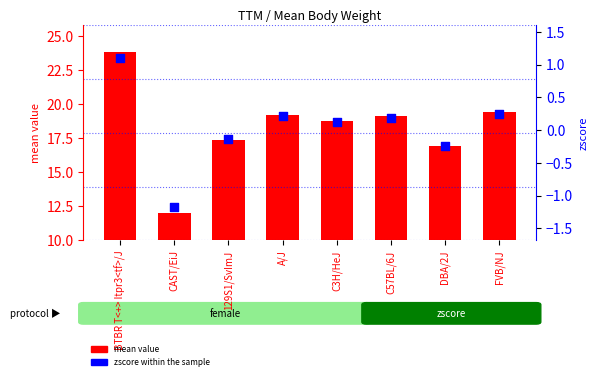

What is the total value across all series at A/J?

19.4